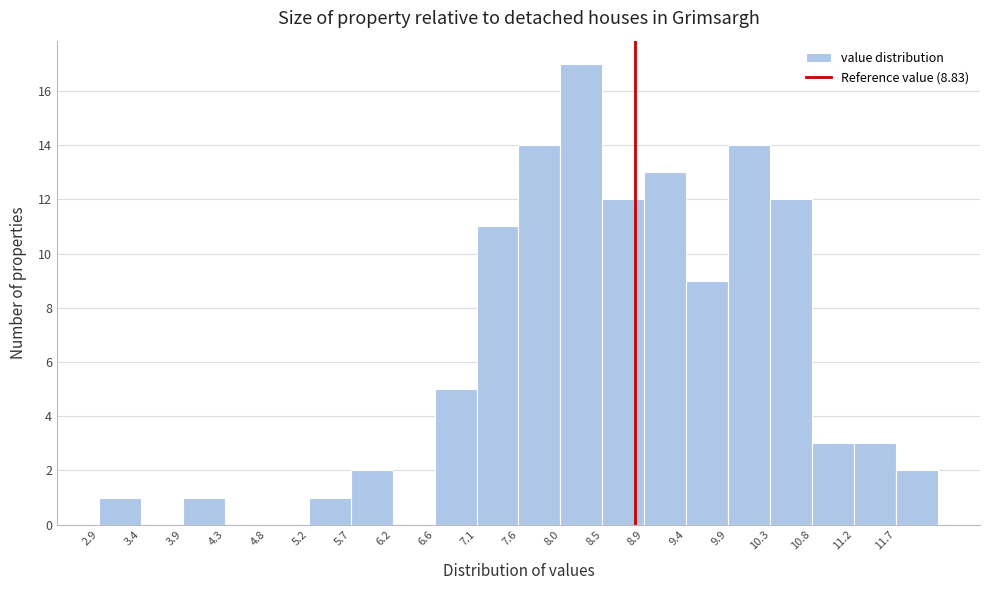

Which range on the x-axis has the tallest bar?

8.00 to 8.45